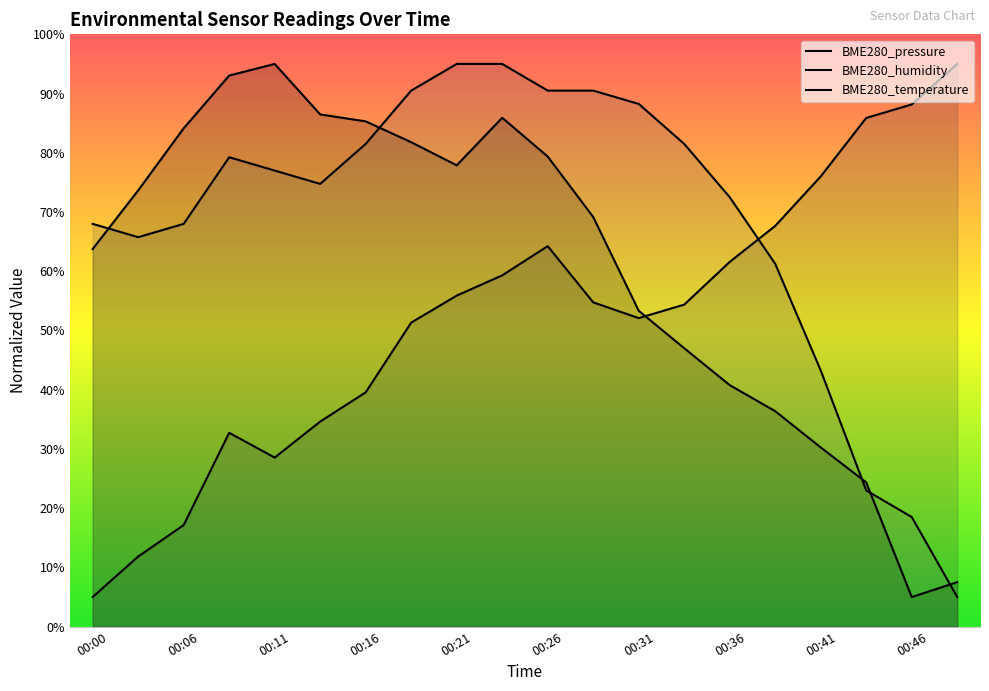

The value of BME280_temperature at 00:41 is 43.3. True or false?

True